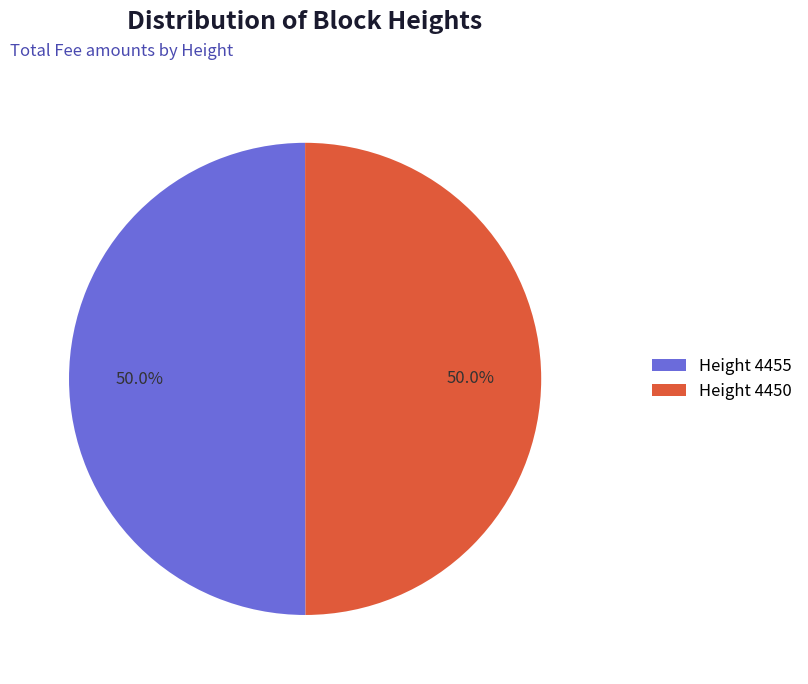

What portion of the pie excludes Height 4450?

50.0%